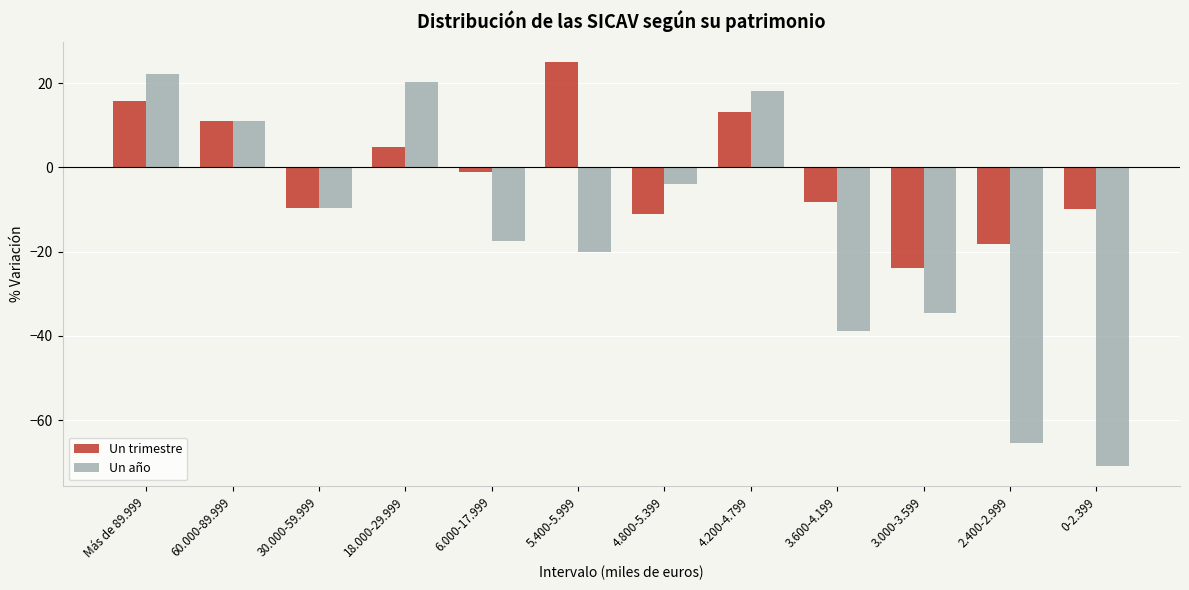

Is the value of Un trimestre at 2.400-2.999 greater than the value of Un año at Más de 89.999?

No